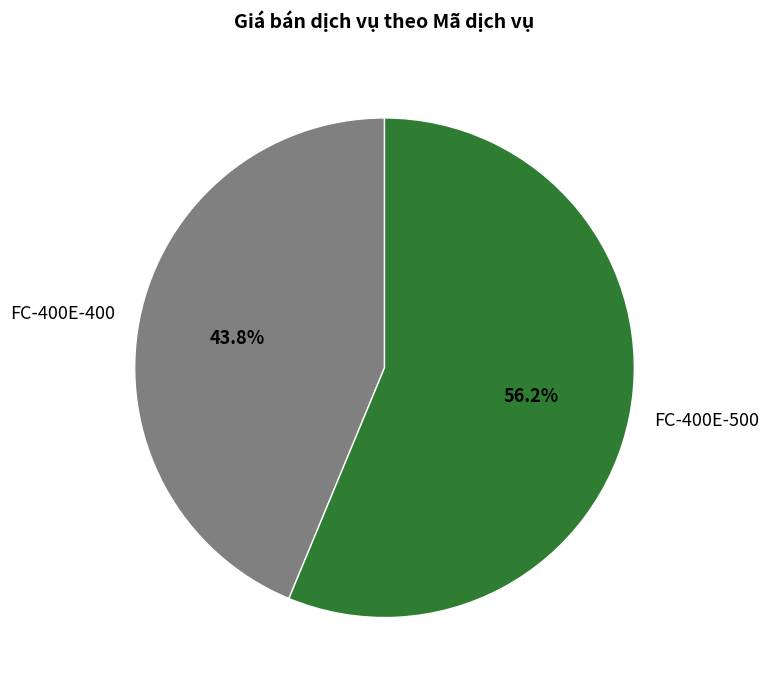

Which category has the biggest portion of the pie?

FC-400E-500